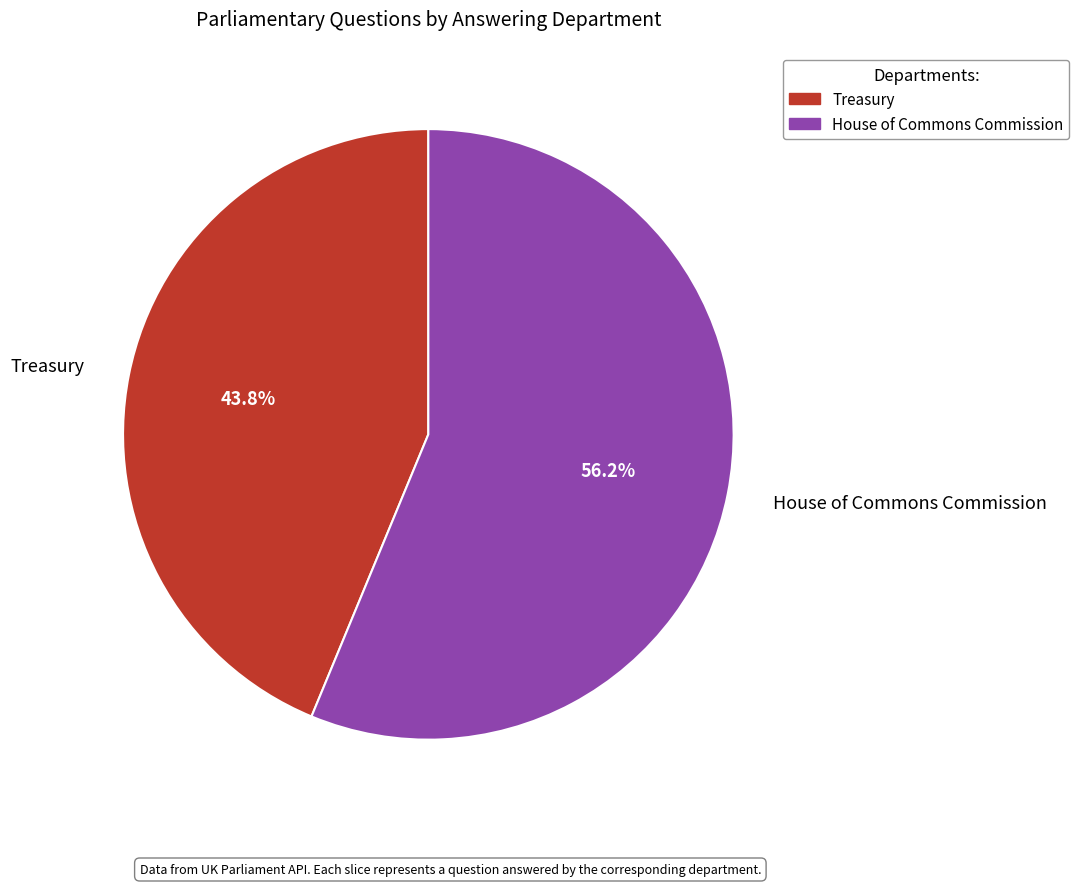

Does Treasury represent more than half of the total?

No